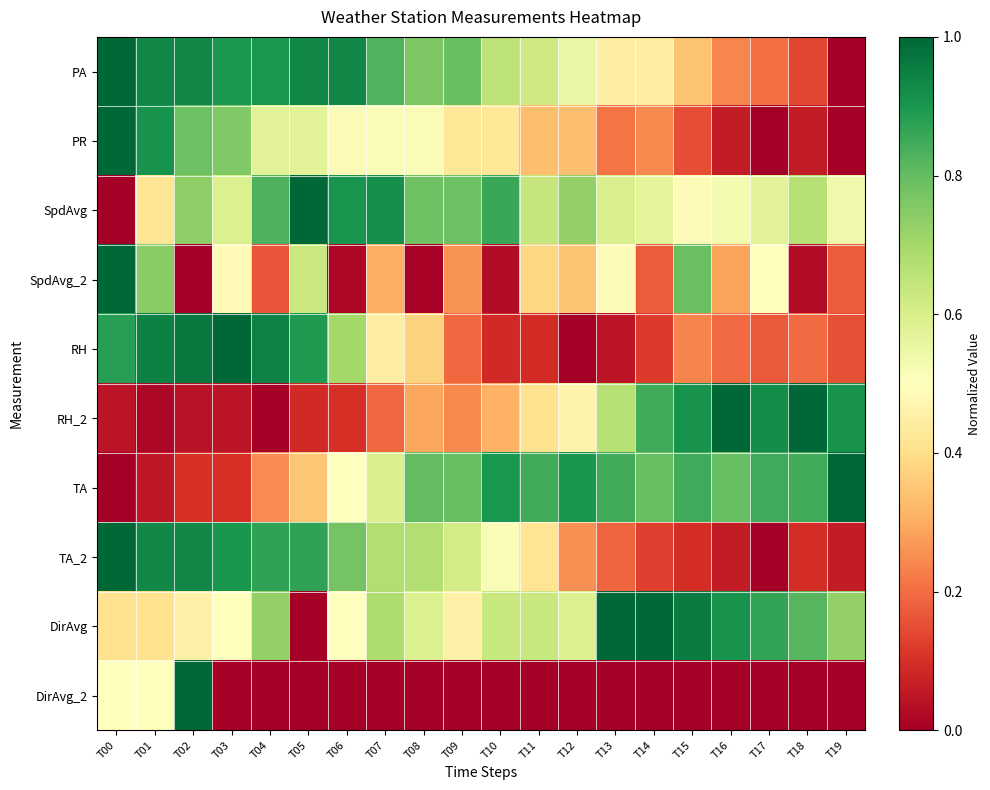

Which label corresponds to the smallest value in the chart?

T19